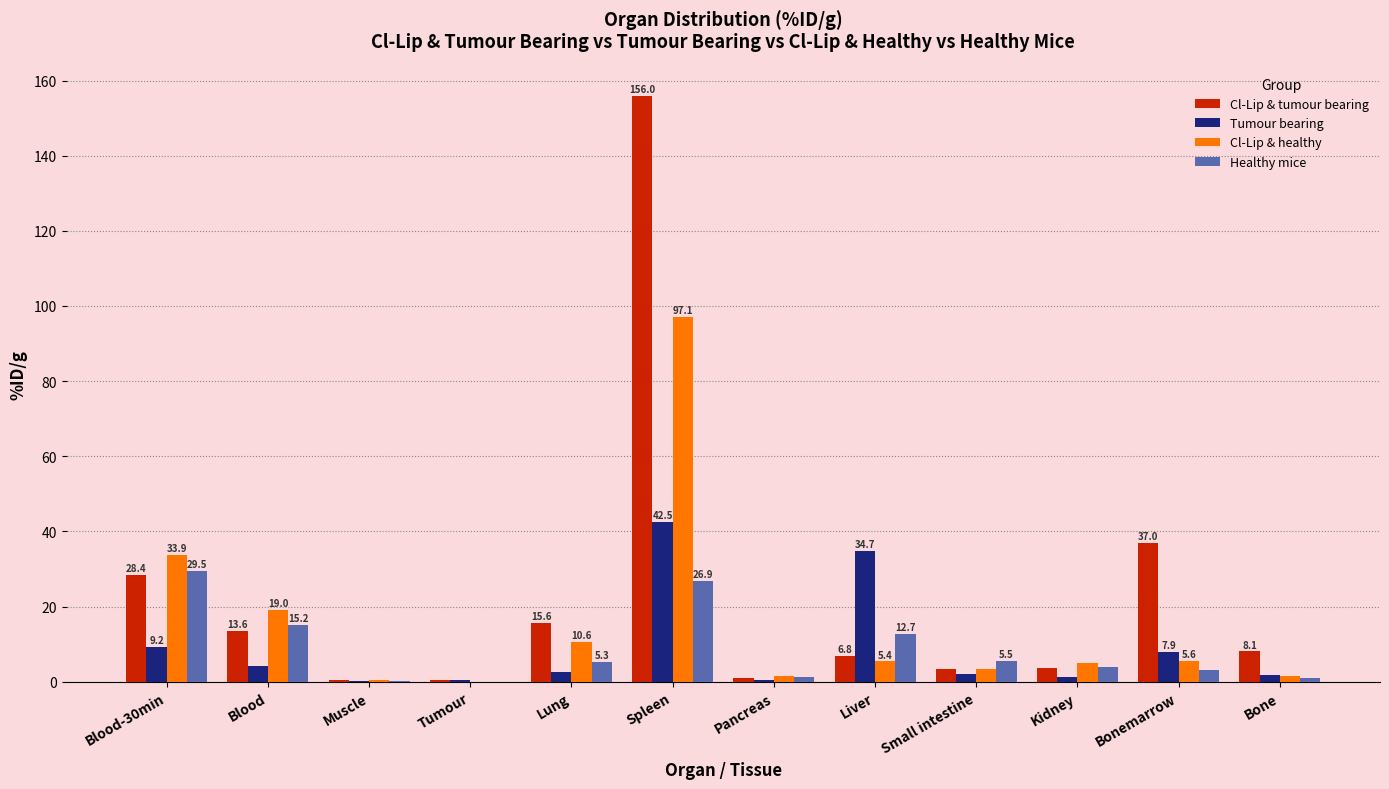

Which series changed the most between Spleen and Liver?

Cl-Lip & tumour bearing